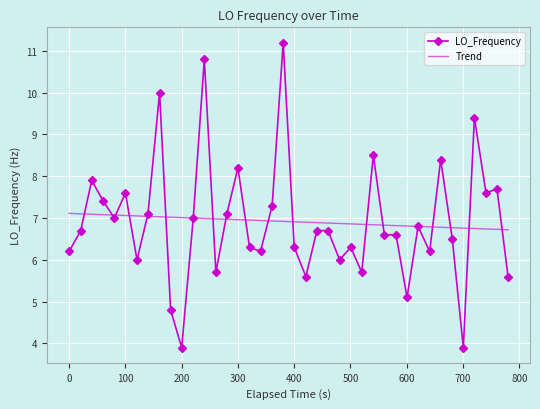

Which series has the widest spread of values?

LO_Frequency